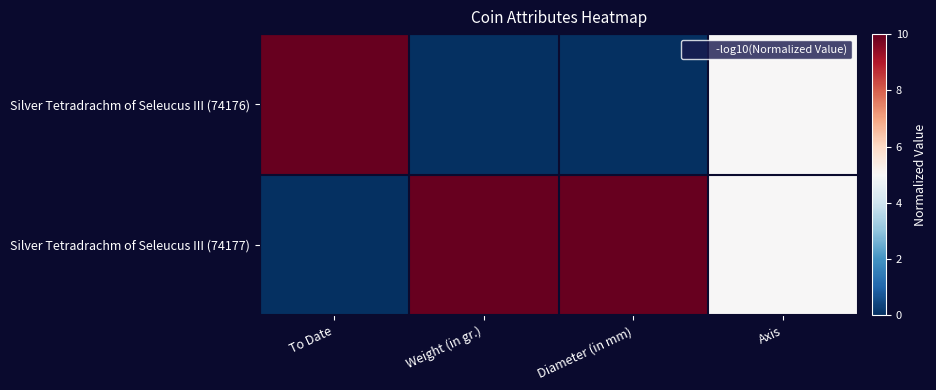

At which category does the chart reach its peak across all series?

To Date